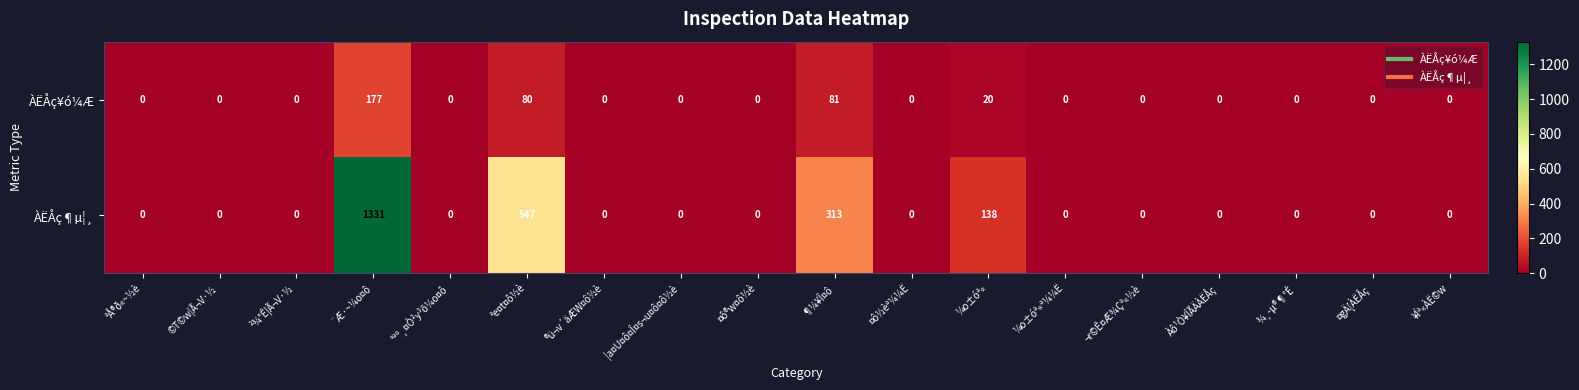

List the series in order of their overall mean, lowest first.

ÀËÅç¥ó¼Æ, ÀËÅç¶µ¦¸